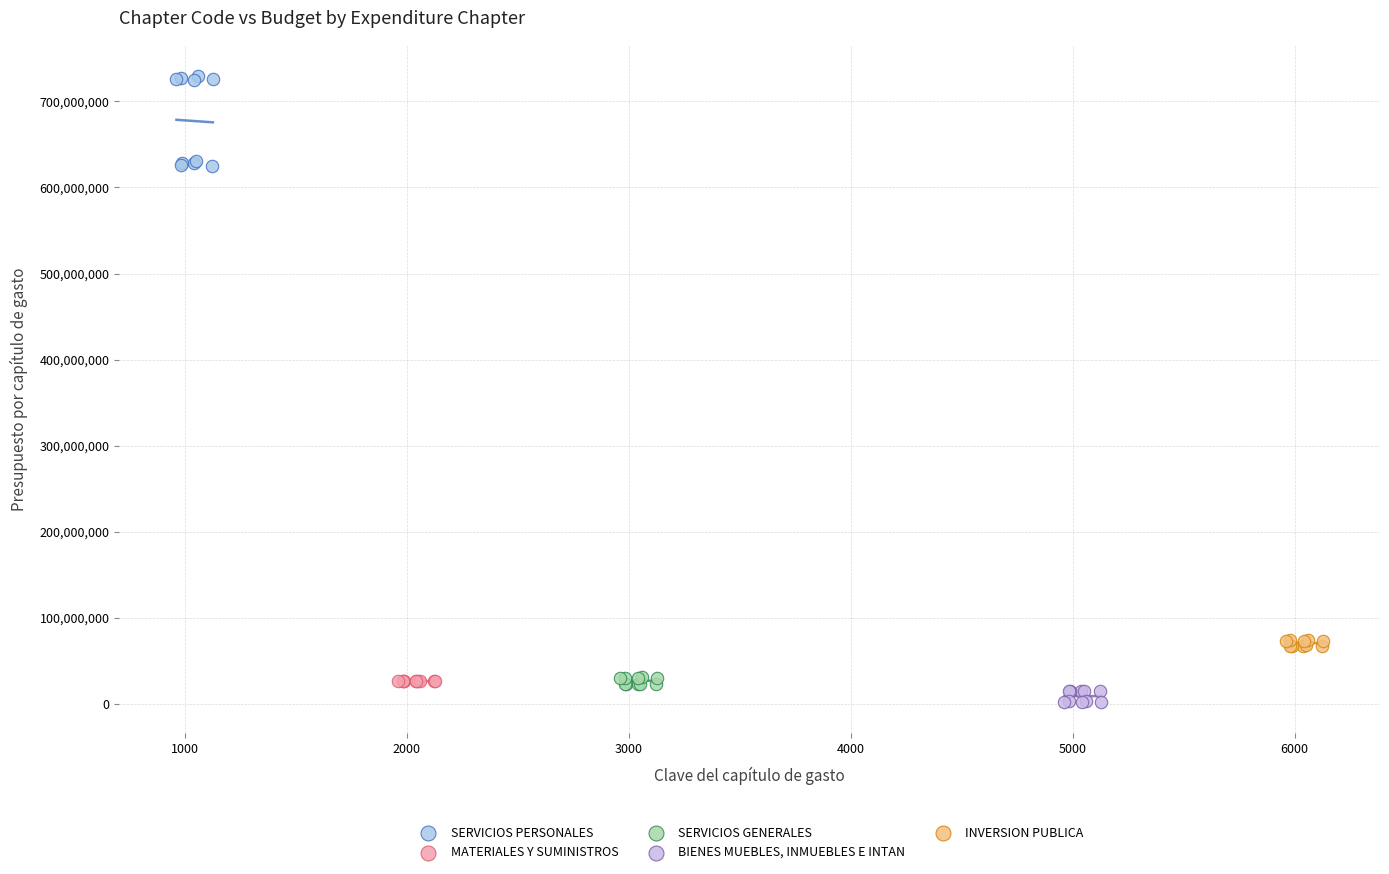

Which series reaches the maximum Y coordinate?

SERVICIOS PERSONALES